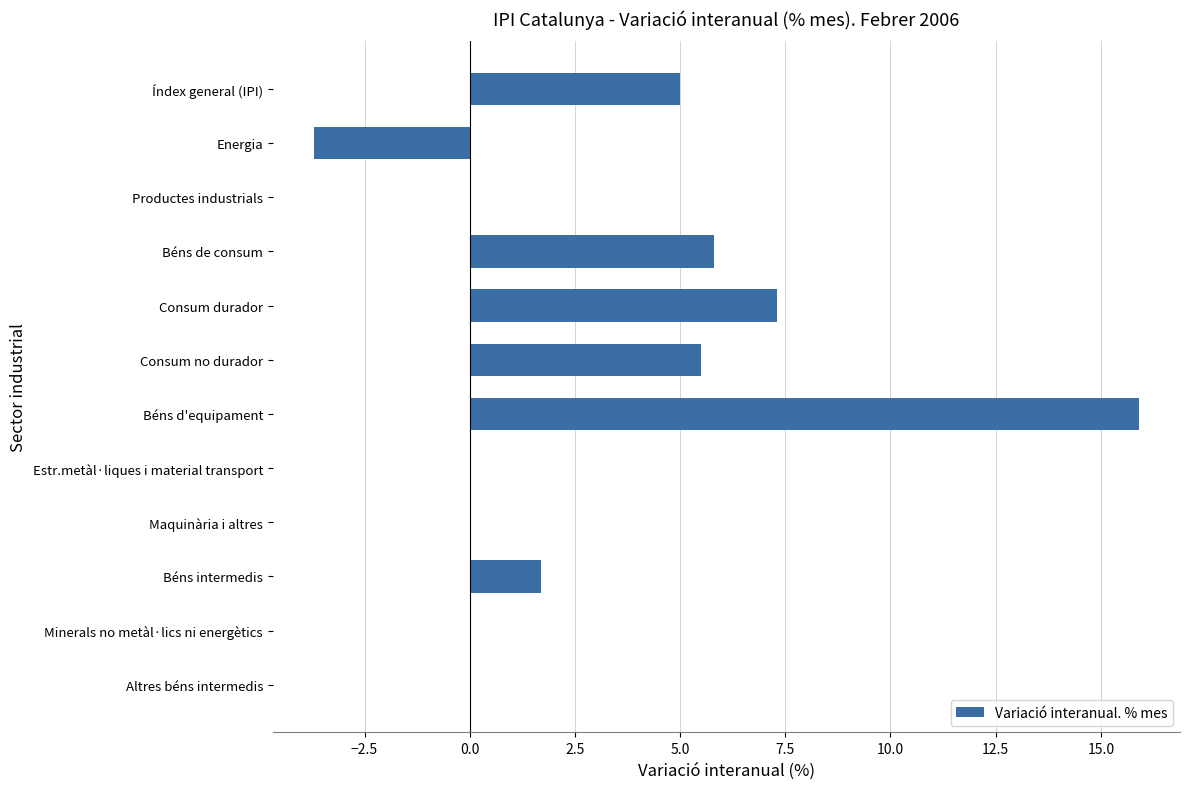

What is the ratio of the value at Consum no durador to the value at Béns d'equipament?

0.3